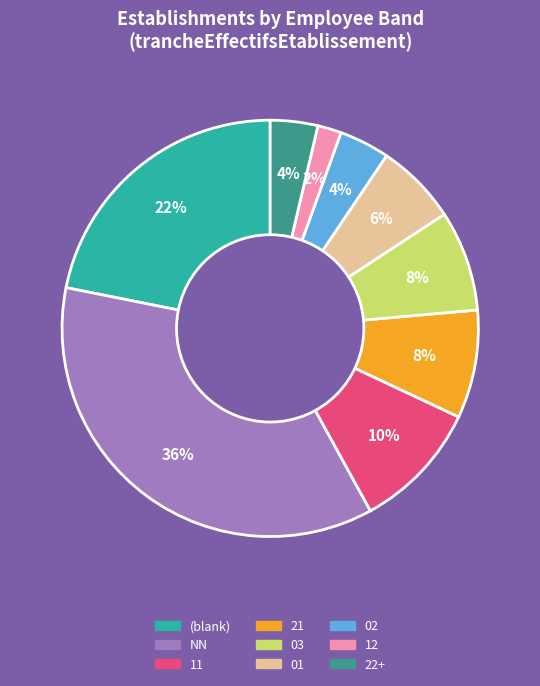

Does 21 represent more than half of the total?

No